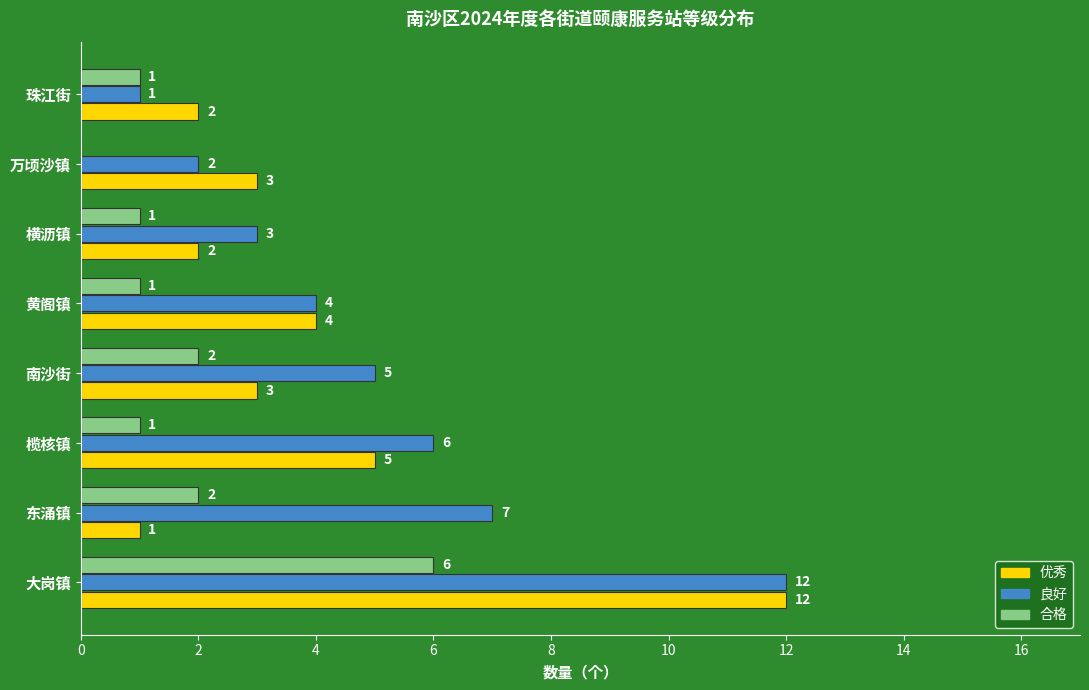

The value of 合格 at 大岗镇 is 6. True or false?

True